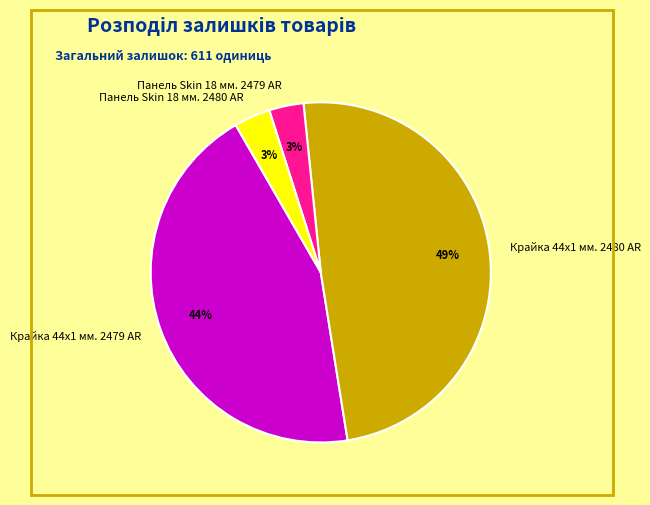

Which has a higher value, Крайка 44x1 мм. 2480 AR or Панель Skin 18 мм. 2479 AR?

Крайка 44x1 мм. 2480 AR